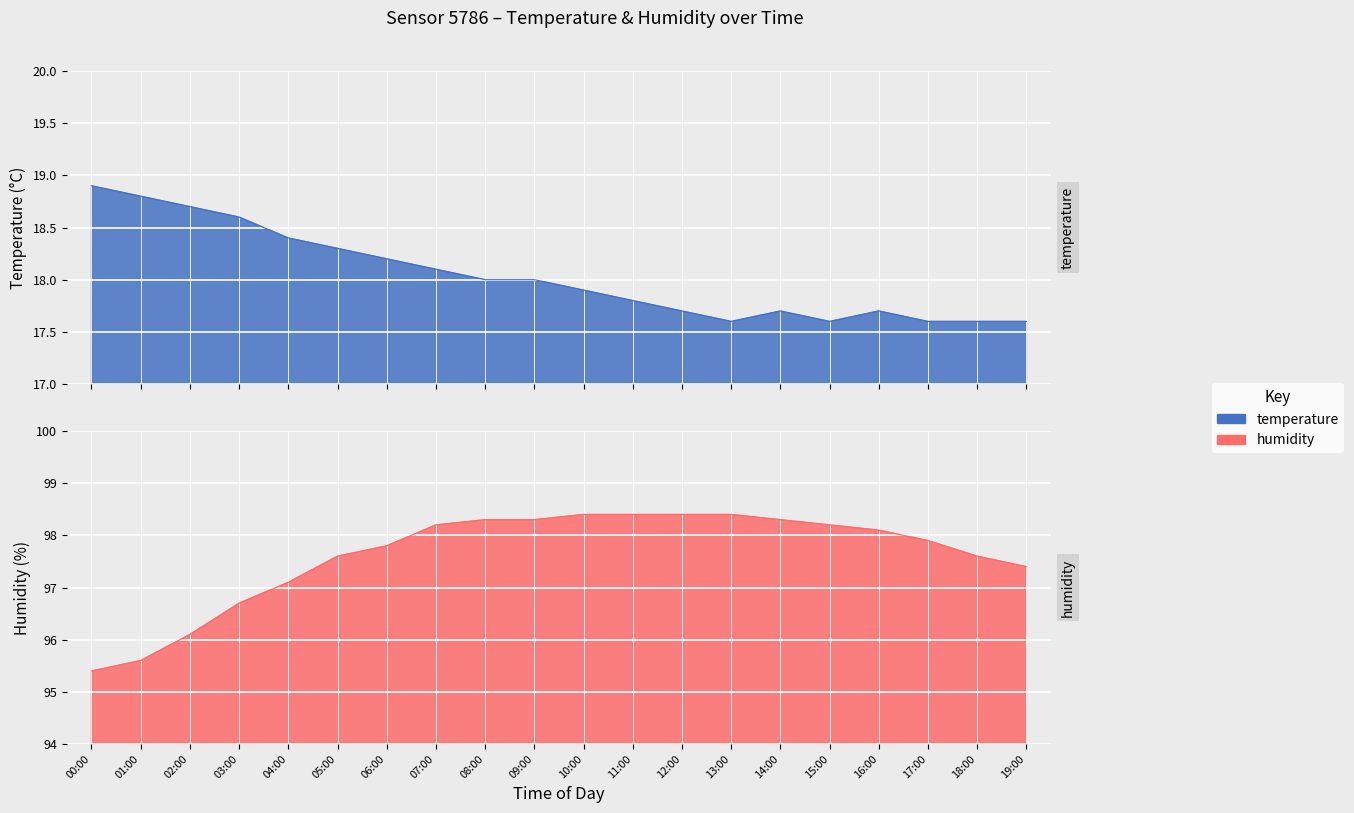

True or false: humidity has a value of 21.4 at 06:00.

False